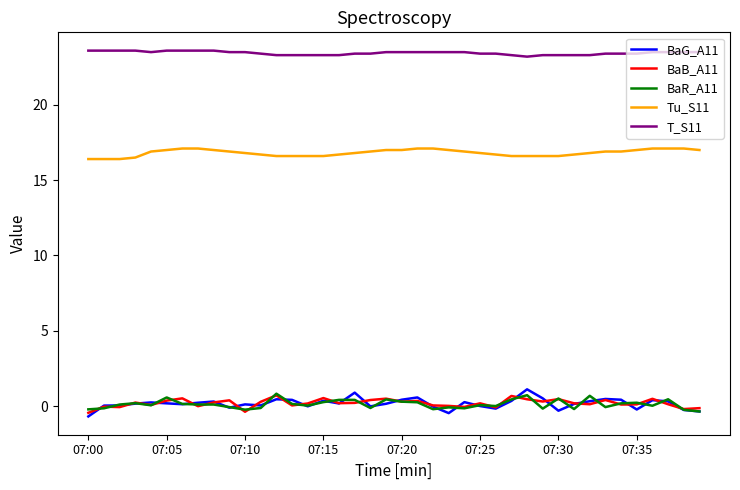

Which series has the largest total across all categories?

T_S11